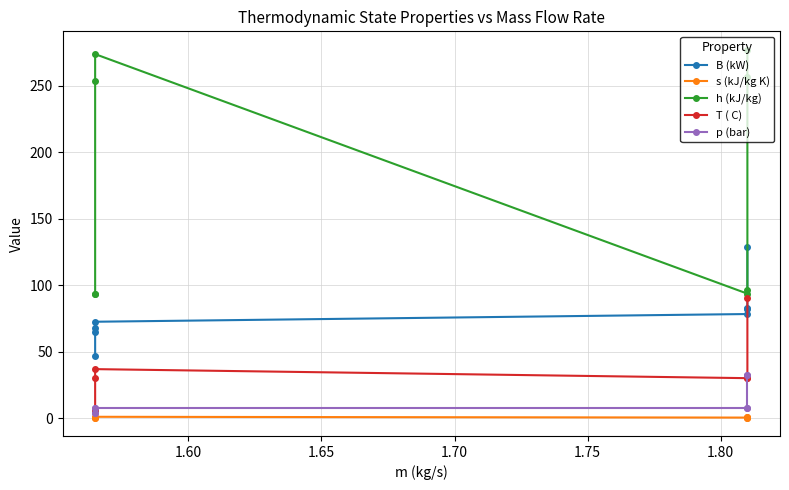

True or false: h (kJ/kg) and T ( C) intersect in this chart.

False